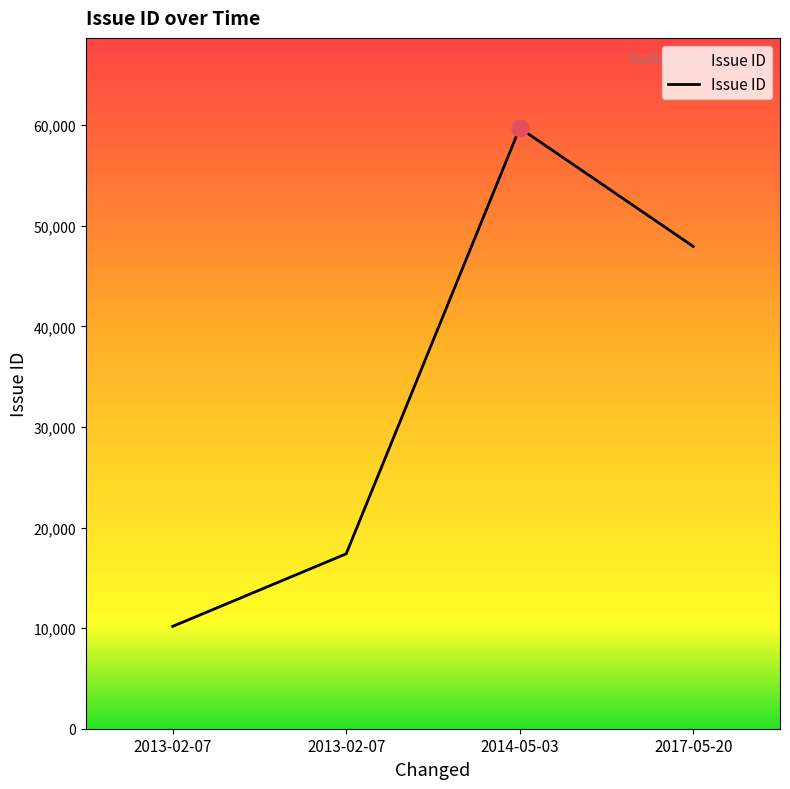

How many points are higher than both their immediate neighbors (excluding endpoints)?

1